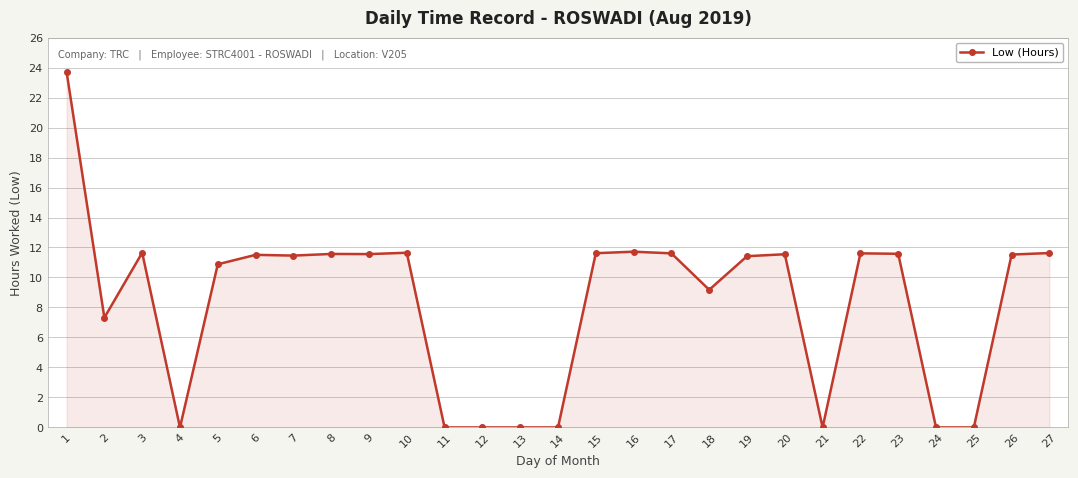

True or false: the data shows 7.9 at 21.

False